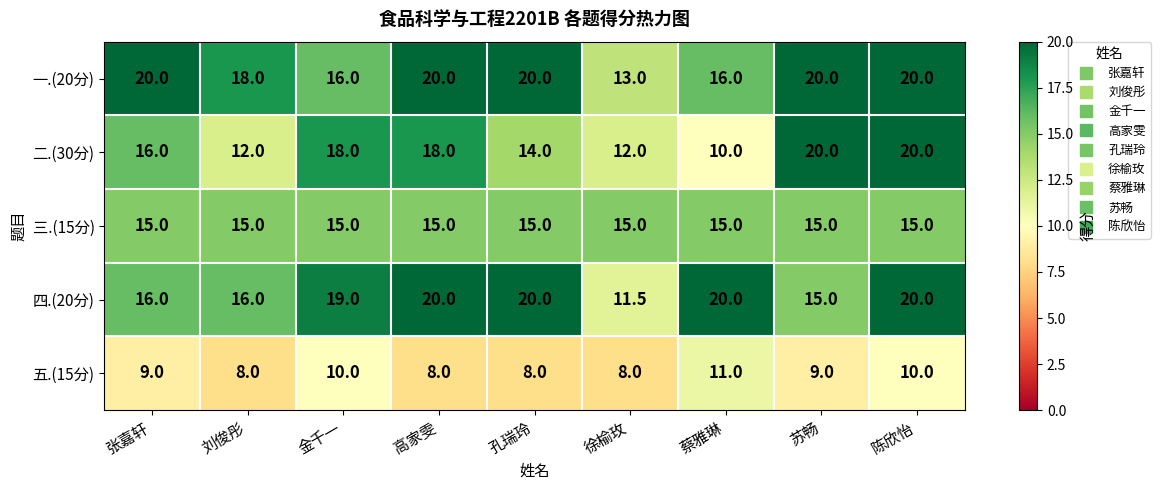

How many distinct data groups are displayed?

5